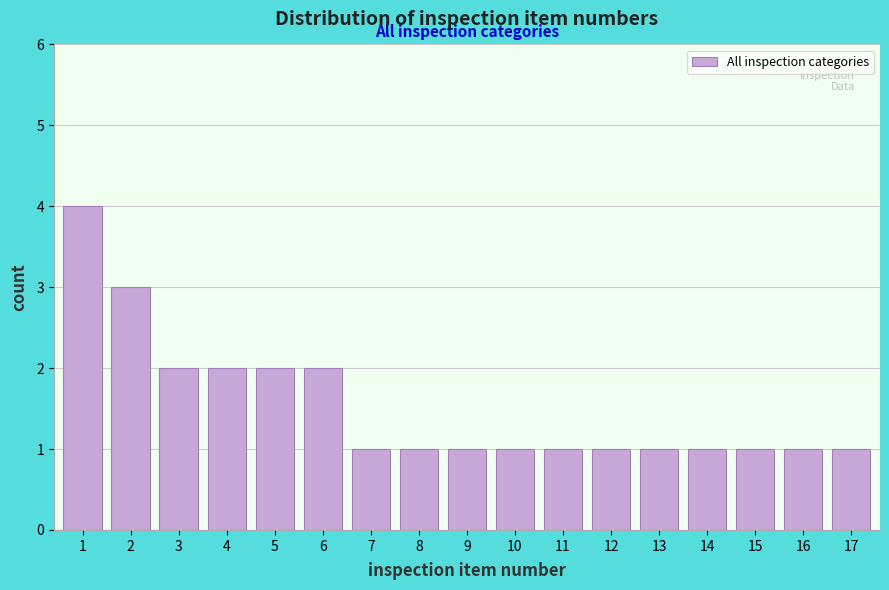

Reading right to left, extract all data points from this chart.

1	1	1	1	1	1	1	1	1	1	1	2	2	2	2	3	4